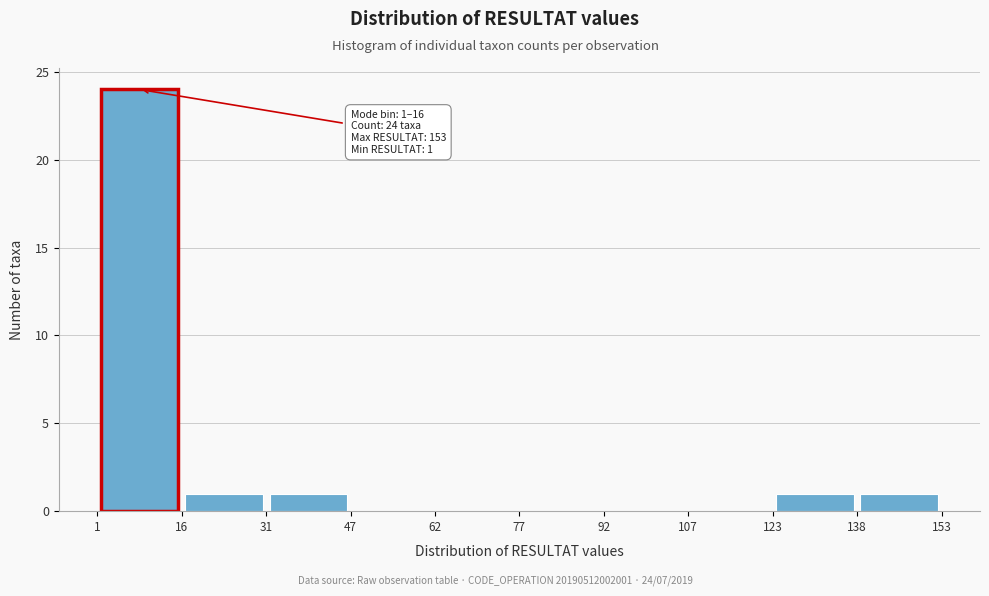

Which range on the x-axis has the tallest bar?

1 to 16